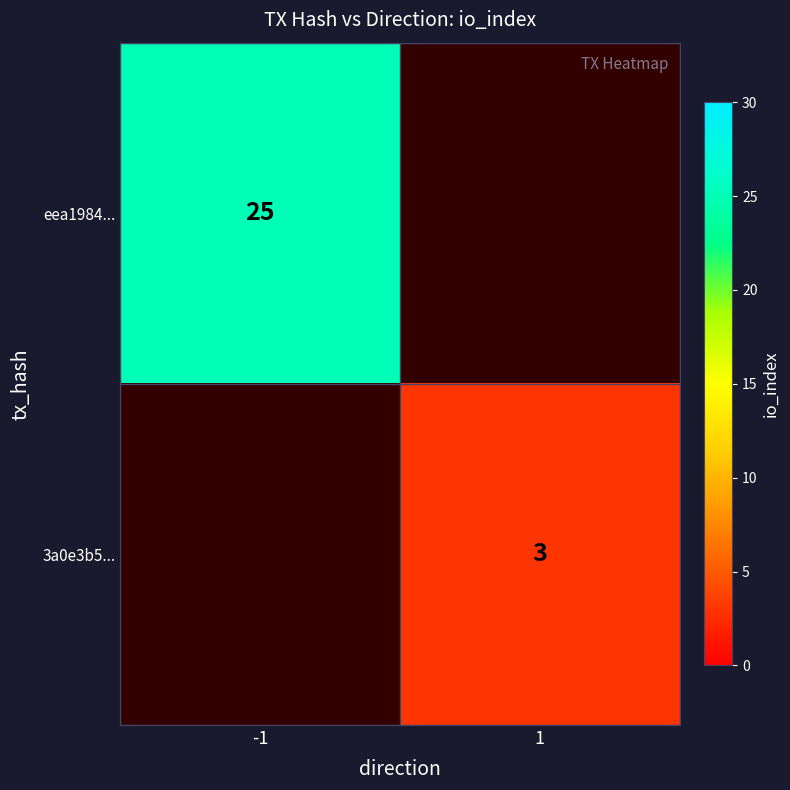

Which label corresponds to the smallest value in the chart?

1